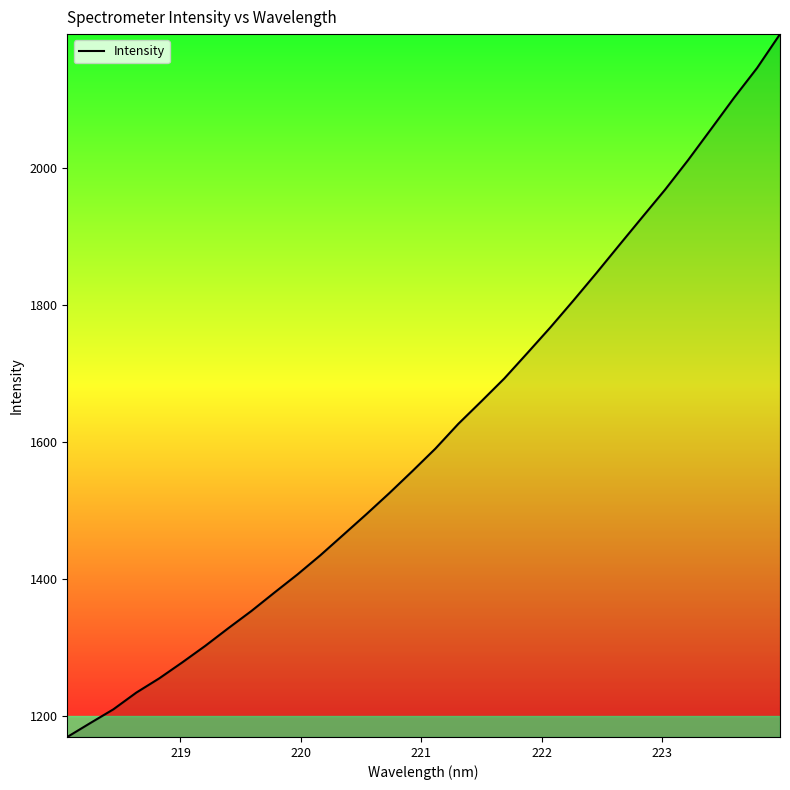

Is this an area chart (filled region under the line)?

No